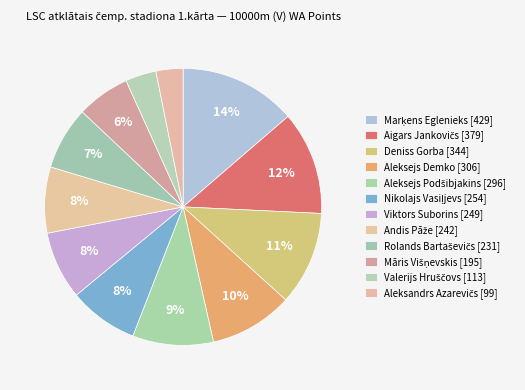

Which category has the biggest portion of the pie?

Marķens Eglenieks